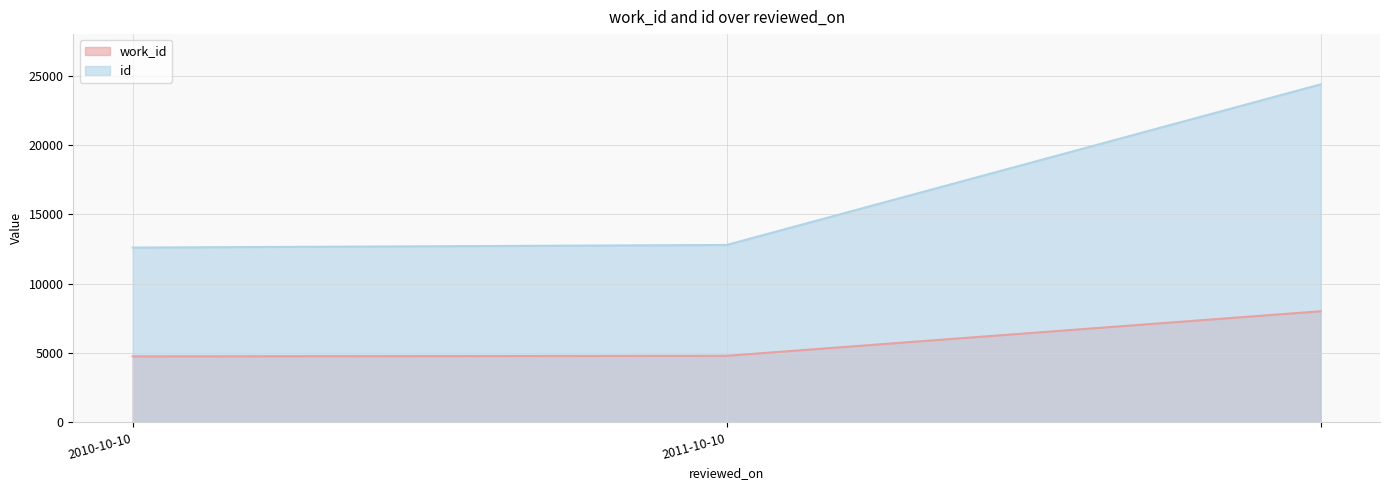

What is the smallest value displayed?

4762